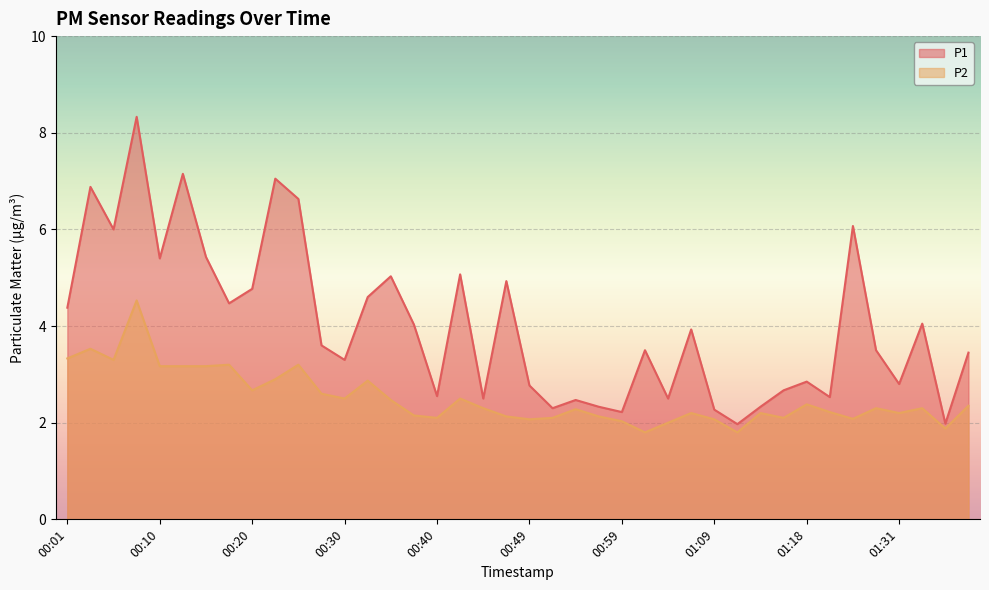

Where is P1 nearest to the value 5?

00:35